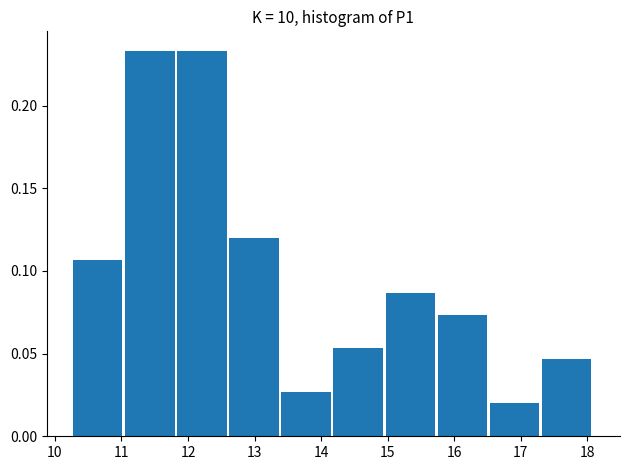

Reading left to right, list every bar in this chart as the range it spans on the x-axis followed by its height. Neither the bar edges nor the heights are printed on the chart, so give them approximately, as read against the axes.

10.3 to 11.1: 0.105
11.1 to 11.8: 0.235
11.8 to 12.6: 0.235
12.6 to 13.4: 0.120
13.4 to 14.2: 0.025
14.2 to 15.0: 0.055
15.0 to 15.8: 0.085
15.8 to 16.5: 0.075
16.5 to 17.3: 0.020
17.3 to 18.1: 0.045